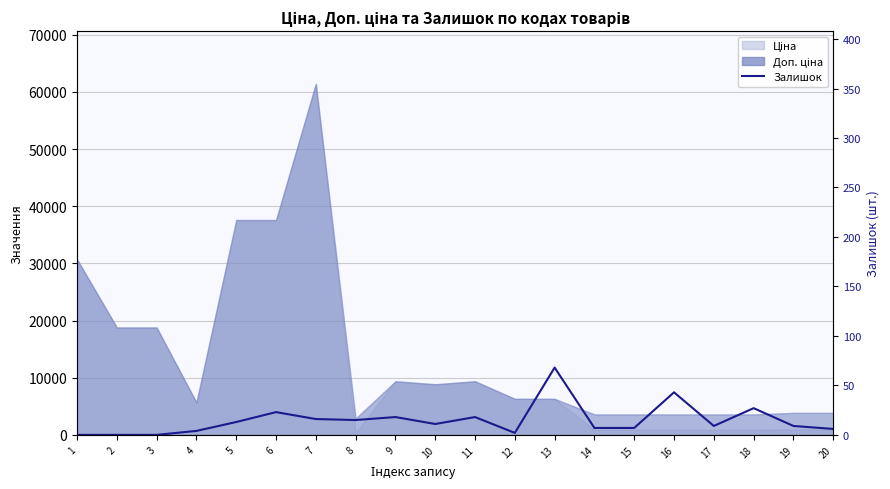

Reading left to right, what are all the values shown in this chart?

1=0	2=0	3=0	4=4	5=13	6=23	7=16	8=15	9=18	10=11	11=18	12=2	13=68	14=7	15=7	16=43	17=9	18=27	19=9	20=6